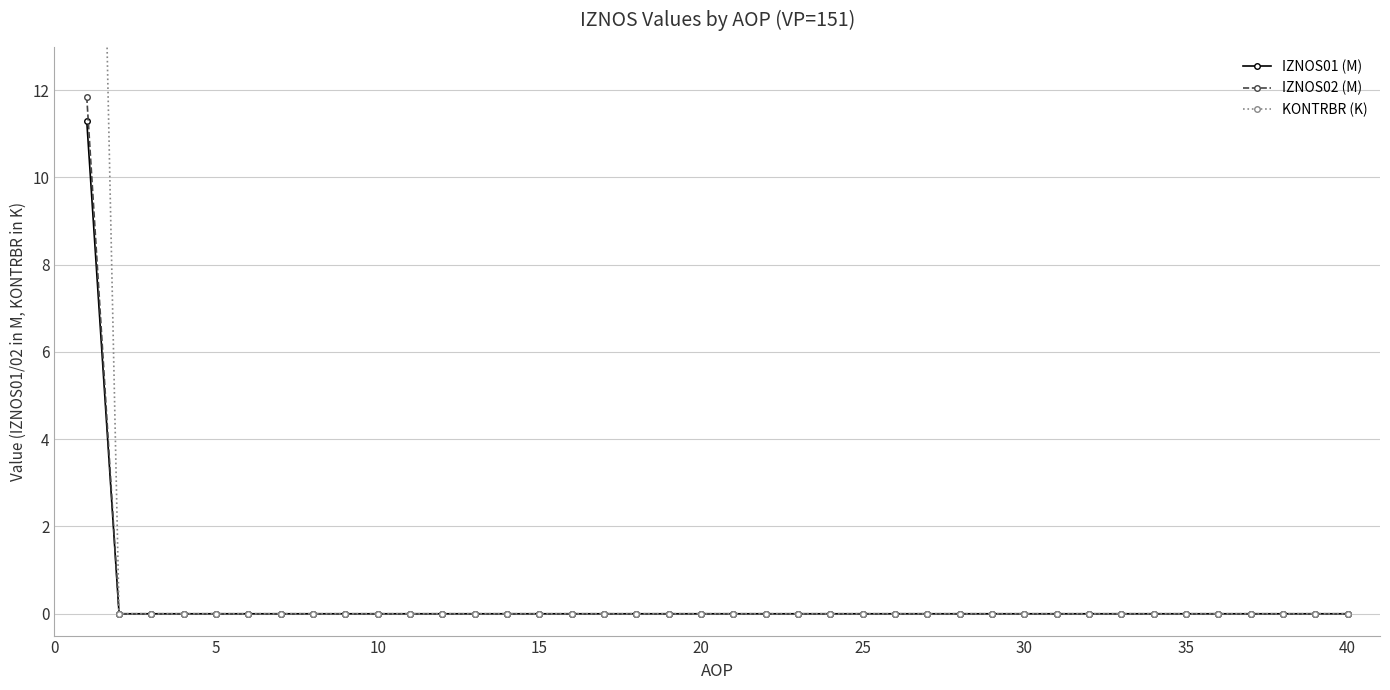

List the series in order of their peak value, lowest first.

IZNOS01 (M), IZNOS02 (M), KONTRBR (K)